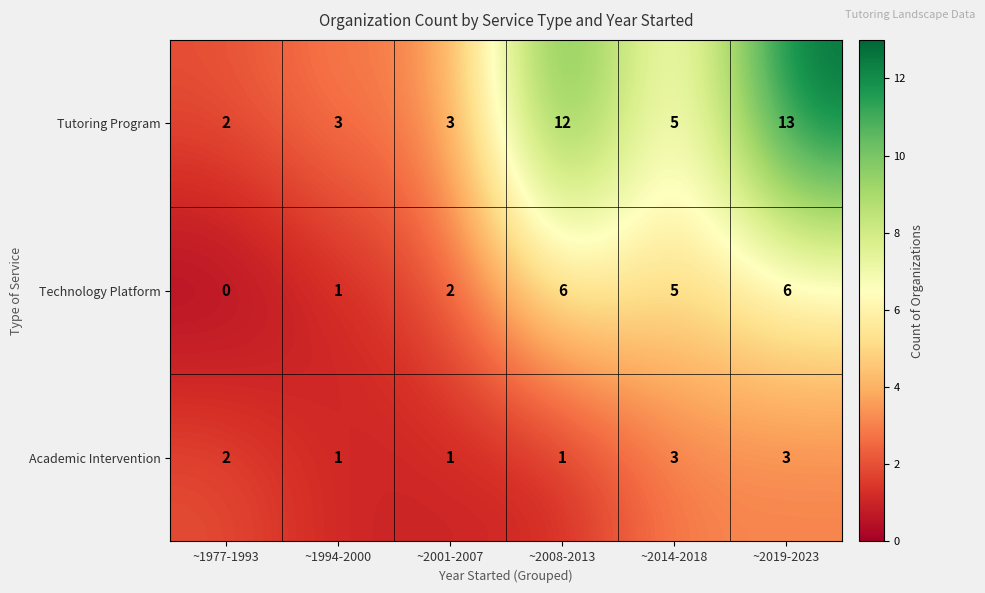

What is the sum of the Tutoring Program values at ~2001-2007 and ~2008-2013?

15